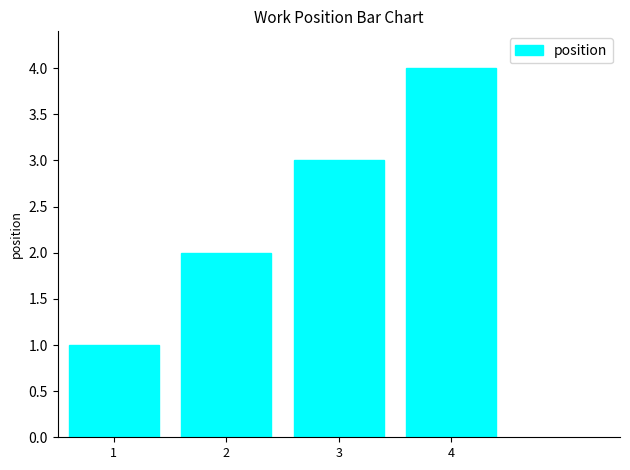

Which category has the lowest value across all series?

1